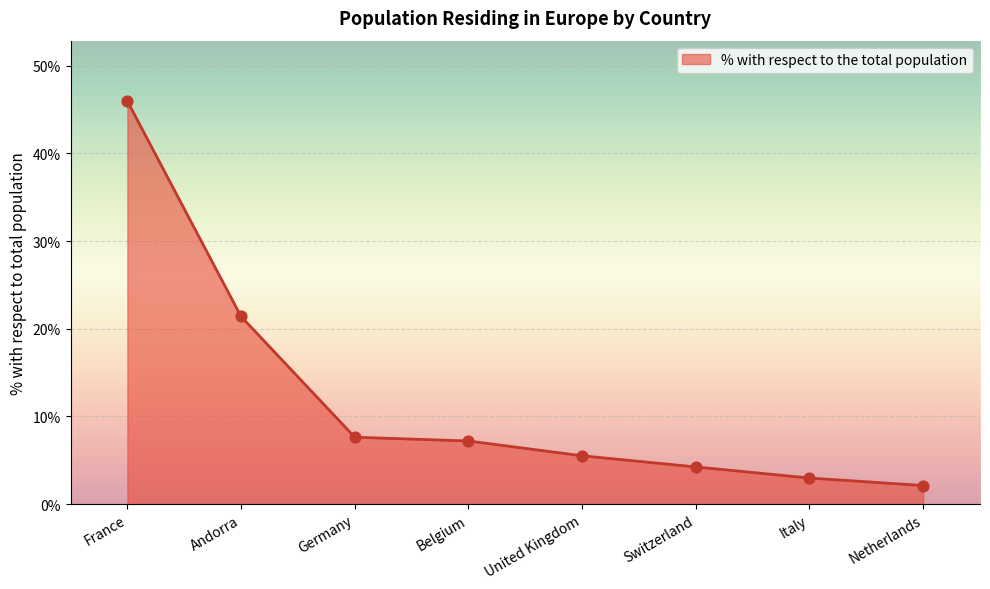

Between Netherlands and Belgium, which is larger?

Belgium